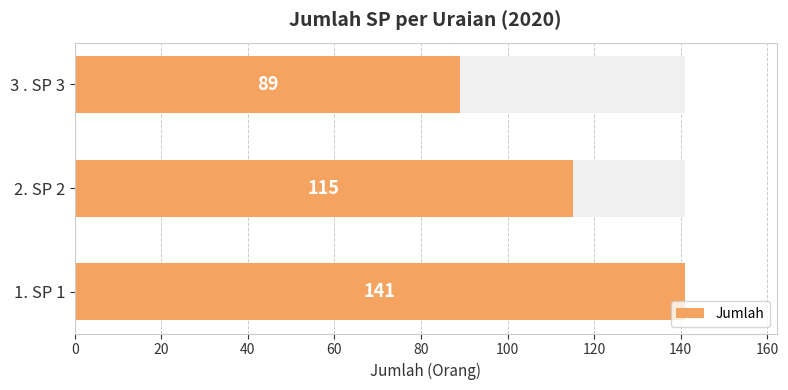

What is the average value?

115